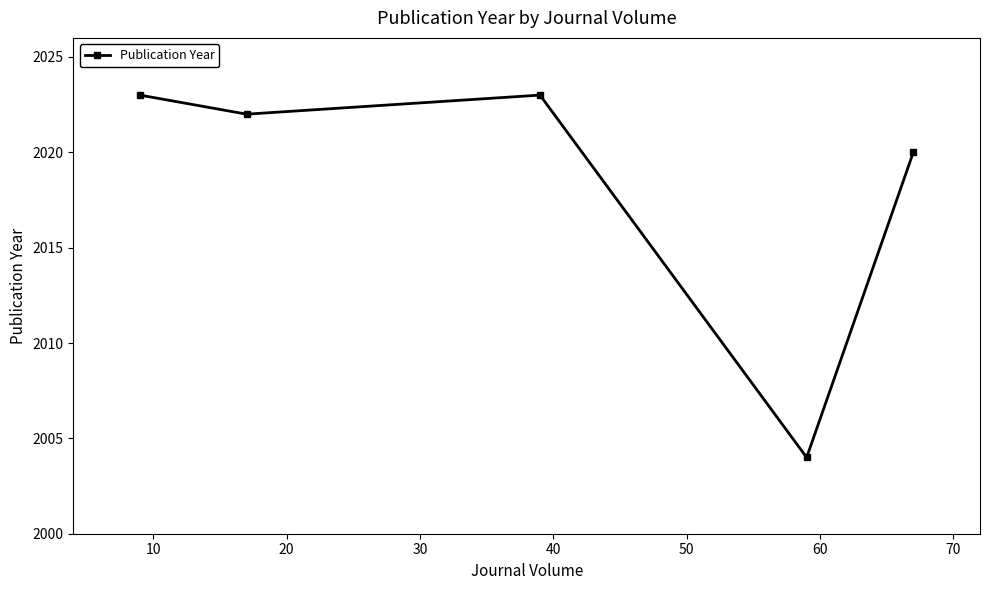

Reading left to right, what are all the values shown in this chart?

2023	2022	2023	2004	2020